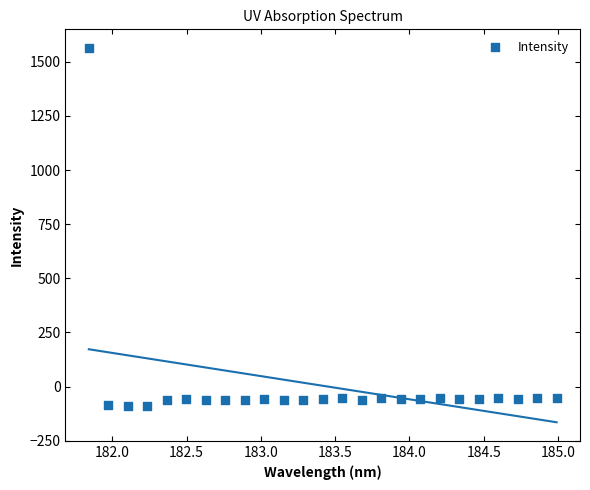

What is the range of X values (max minus min)?

3.1